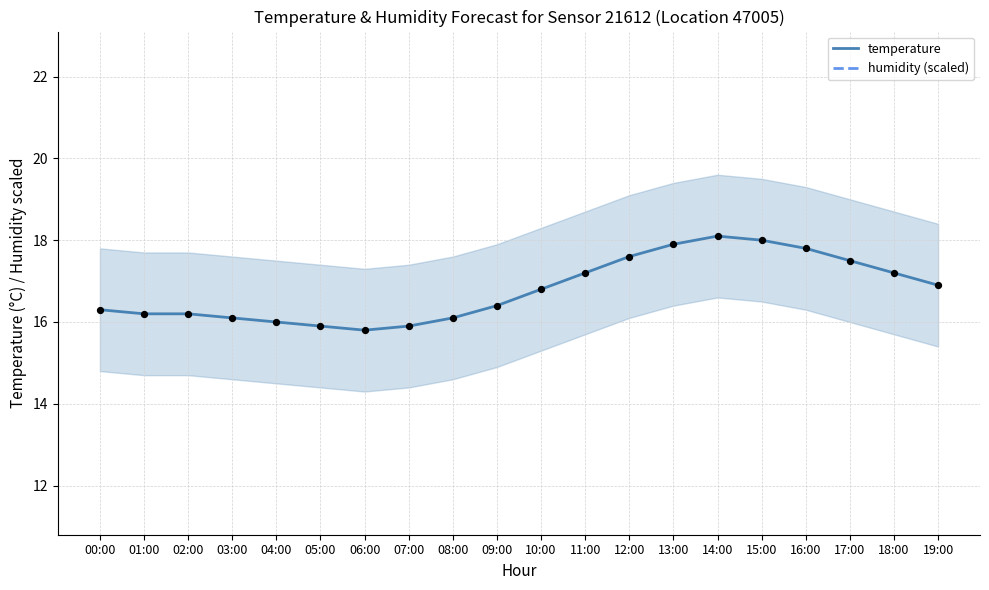

Is the value of humidity (scaled) at 15:00 greater than the value of temperature at 00:00?

No